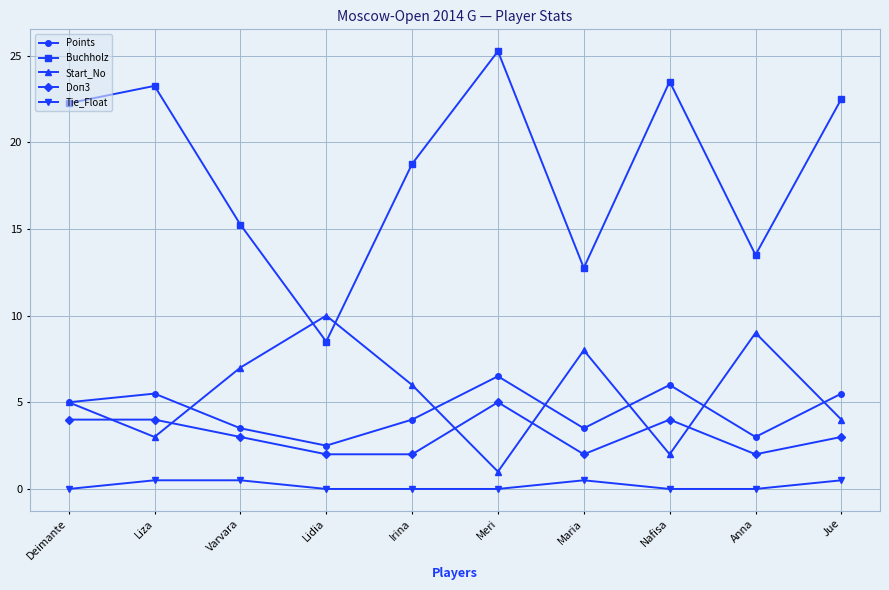

What position from the right is Jue?

1